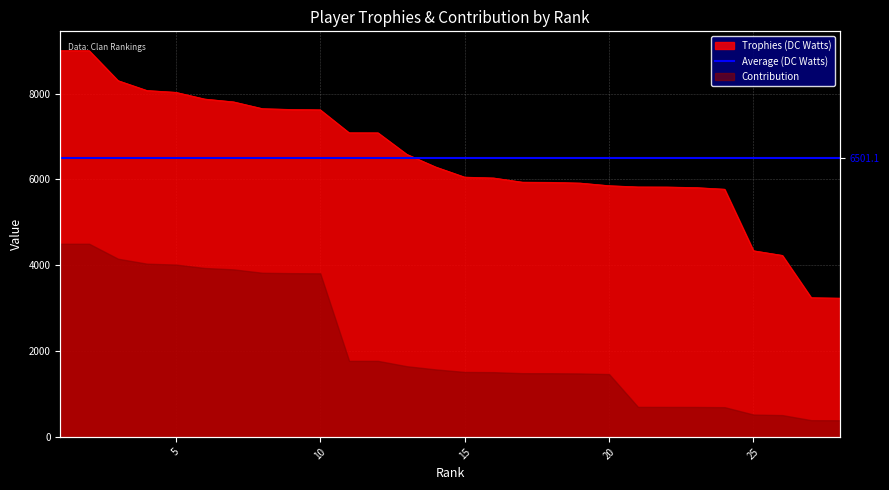

What is the sum of the values at 10 and 20?

13476